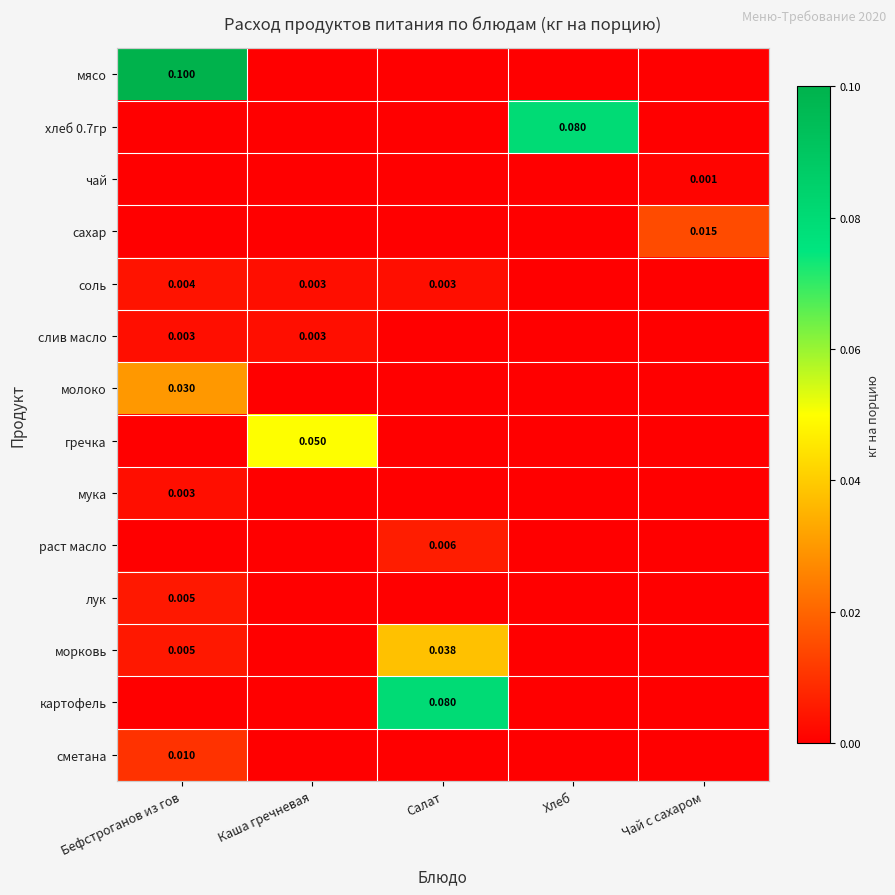

Which category has the highest value in the картофель series?

Салат